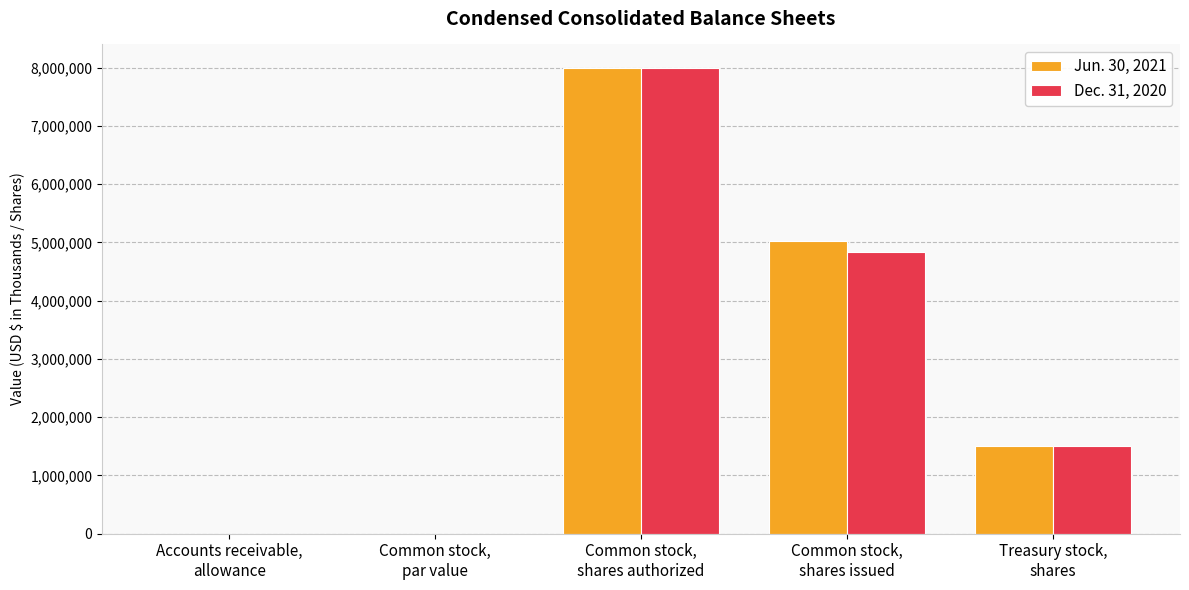

How many data points does each series have?

5